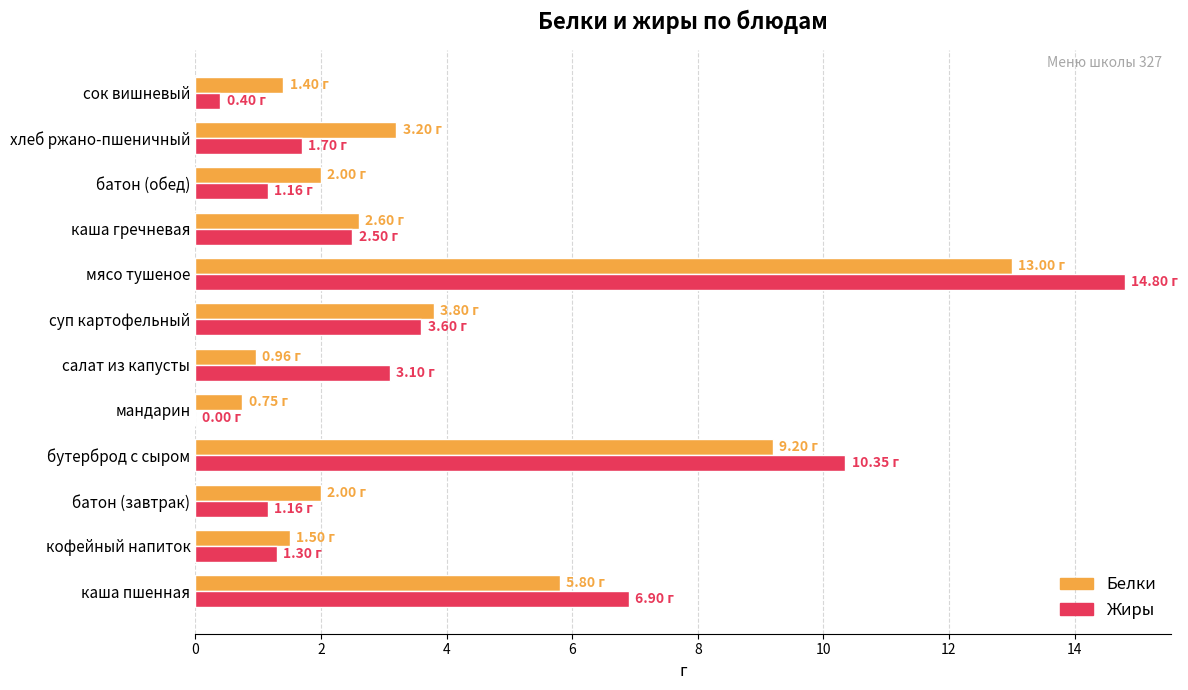

Which series has the widest spread of values?

Жиры